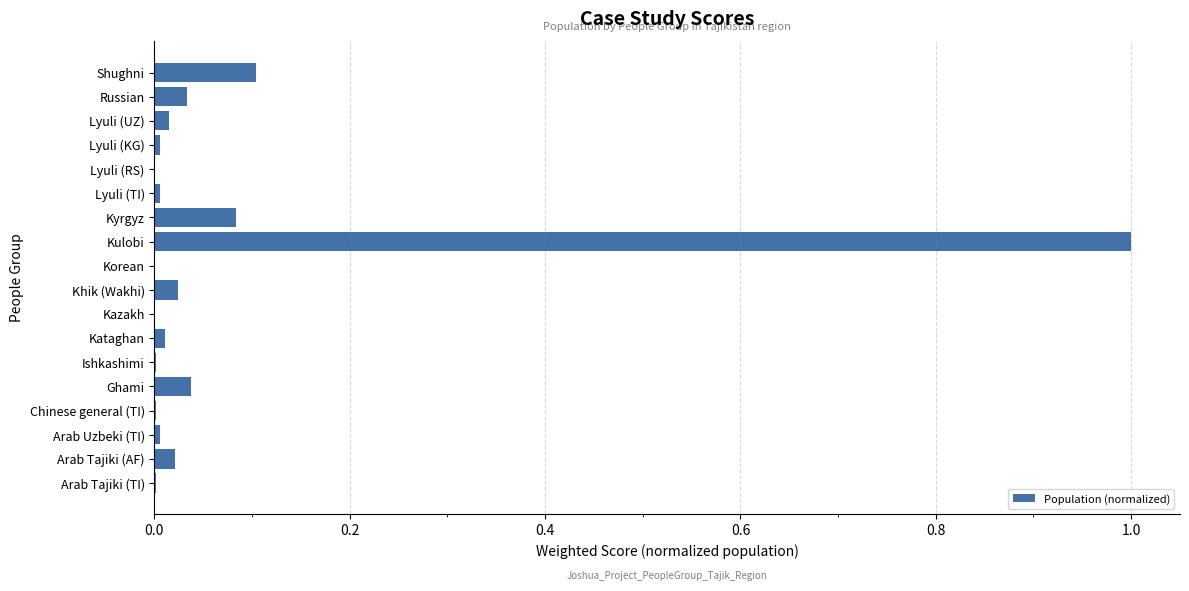

True or false: the data shows 0.0 at Ishkashimi.

True